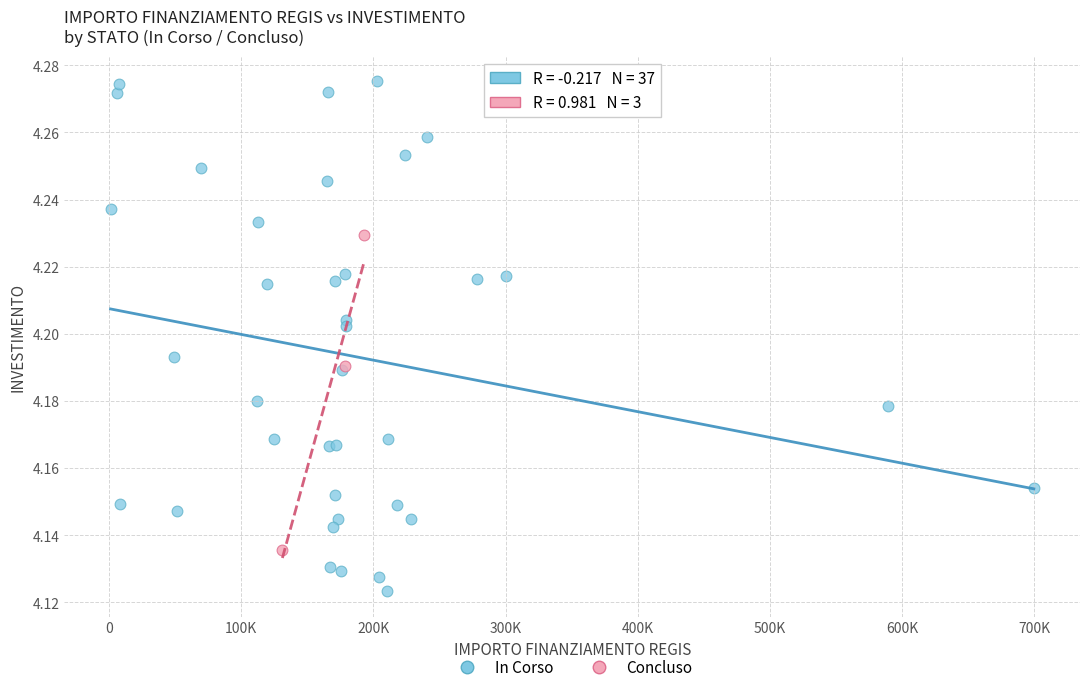

Which series contains the lowest Y value?

In Corso